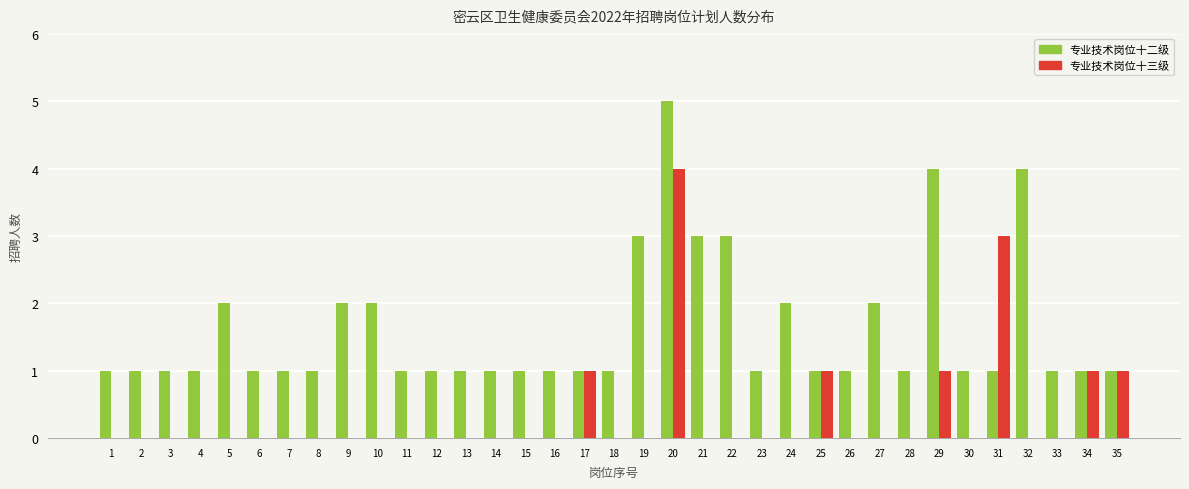

Reading left to right, list all the values displayed in this chart.

专业技术岗位十二级: 1	1	1	1	2	1	1	1	2	2	1	1	1	1	1	1	1	1	3	5	3	3	1	2	1	1	2	1	4	1	1	4	1	1	1
专业技术岗位十三级: 0	0	0	0	0	0	0	0	0	0	0	0	0	0	0	0	1	0	0	4	0	0	0	0	1	0	0	0	1	0	3	0	0	1	1